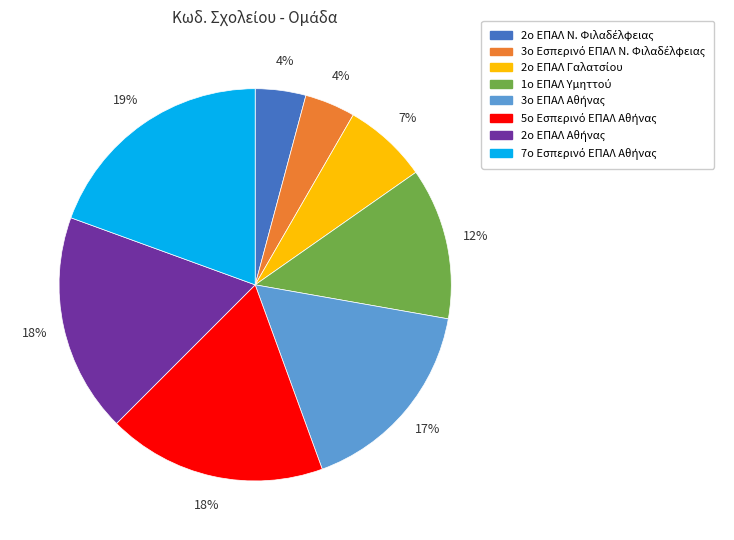

Is there a majority slice in this chart?

No